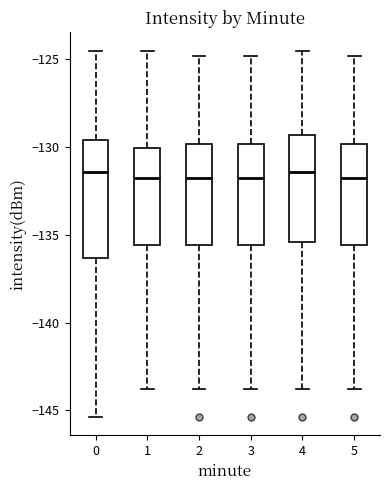

Where does the lower whisker of the box at x = 1 end on the y-axis? The values are not printed on the chart, so give them approximately, as read against the axis.

-144.0